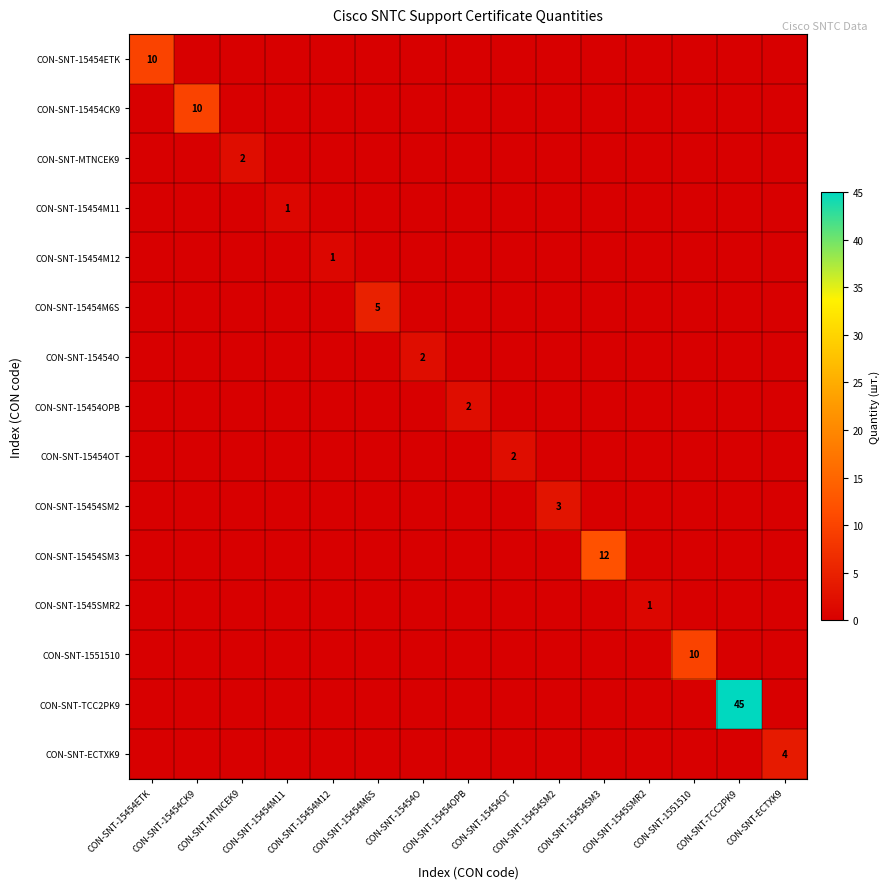

What is the highest value of the CON-SNT-MTNCEK9 series?

2